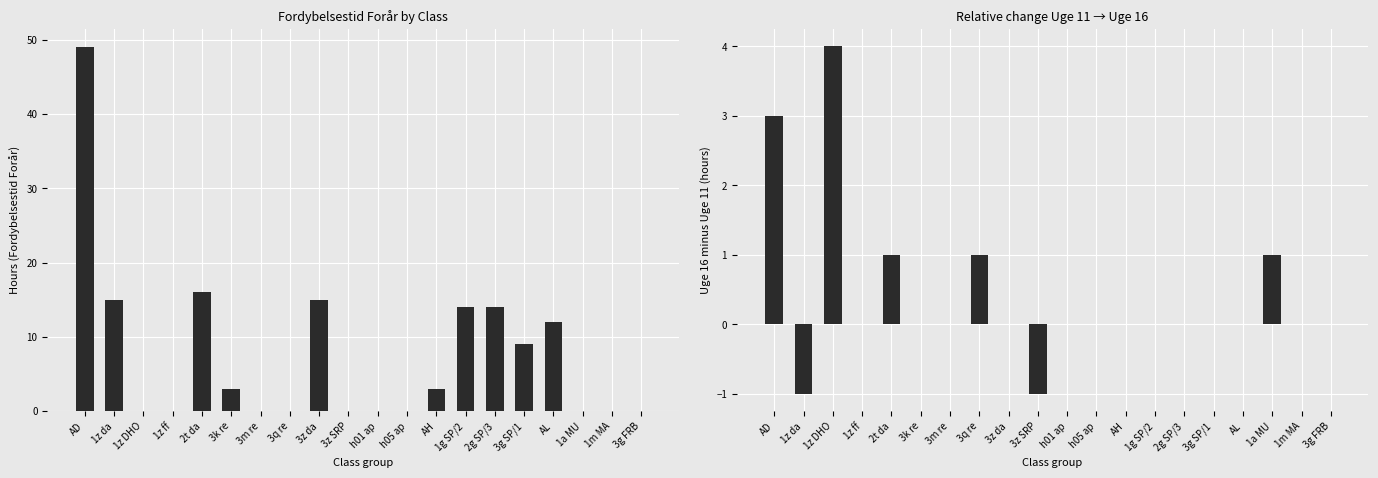

How many distinct data groups are displayed?

2